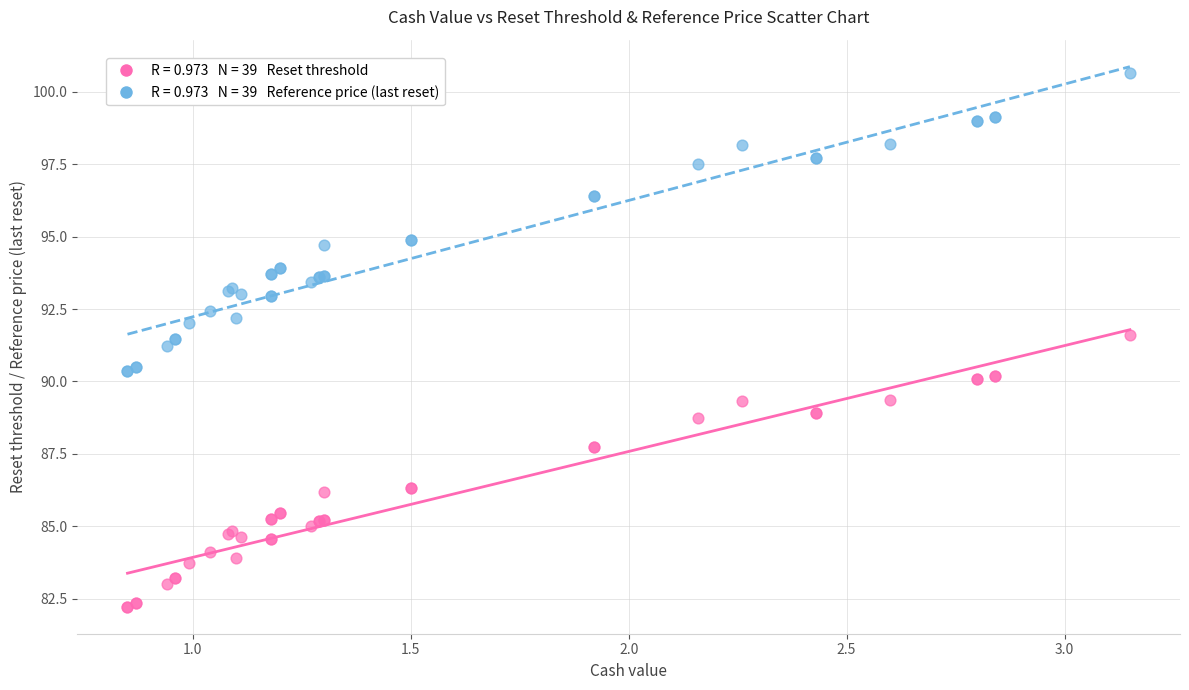

Across all series, what Y value is closest to 91?

91.2